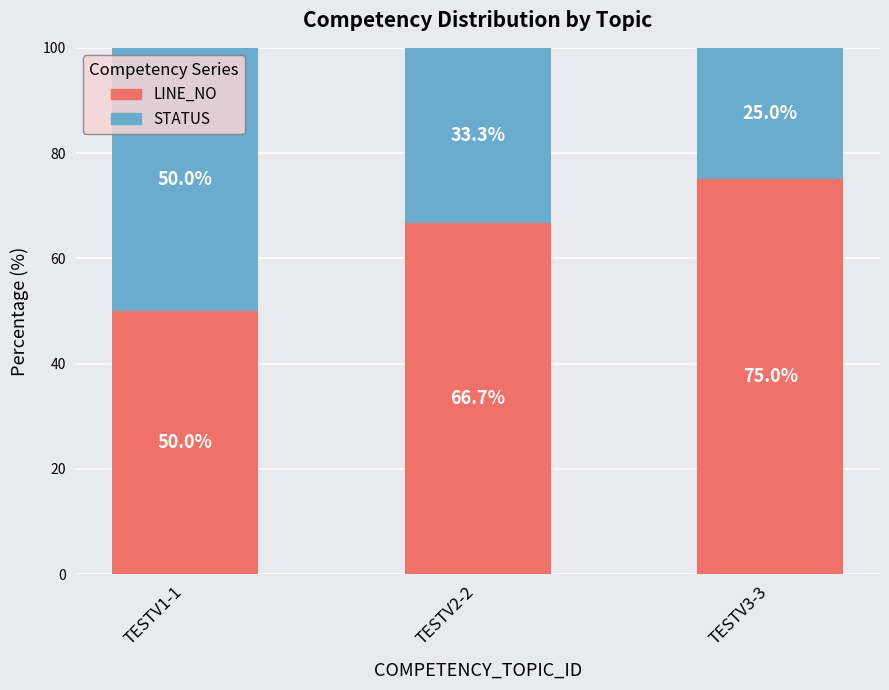

Reading left to right, list the values for the LINE_NO series.

TESTV1-1=50.0	TESTV2-2=66.7	TESTV3-3=75.0